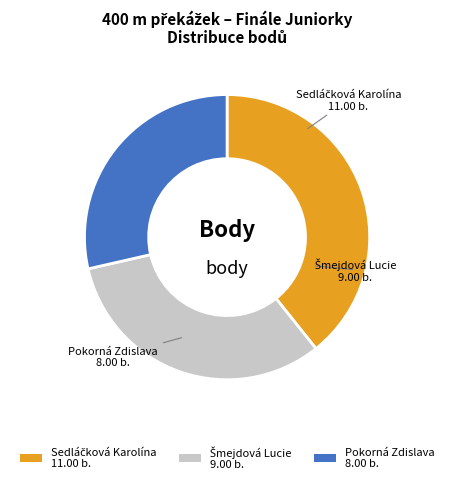

Is there any slice that represents more than half of the pie?

No